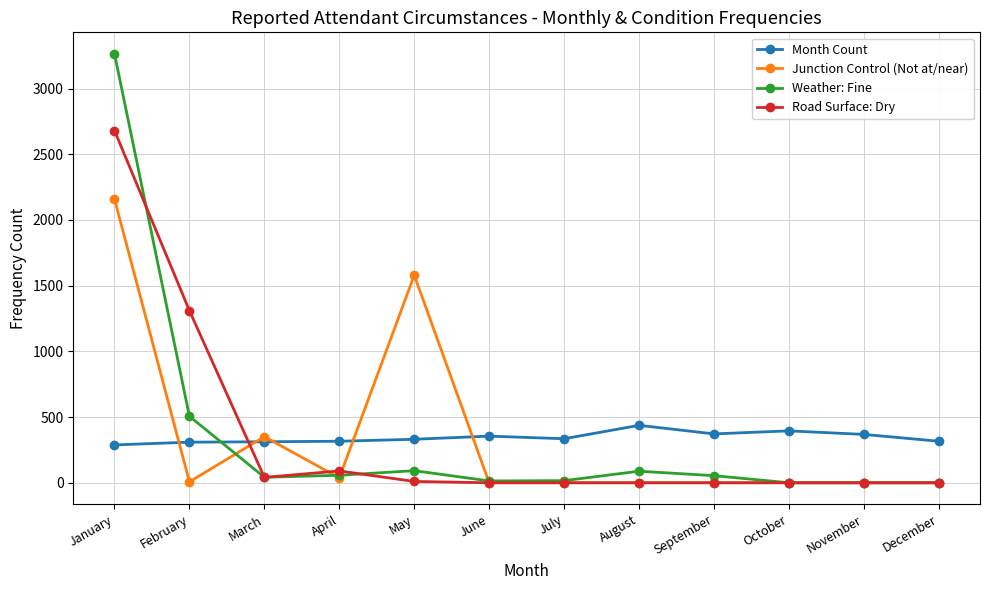

True or false: Road Surface: Dry has a value of -1488 at November.

False